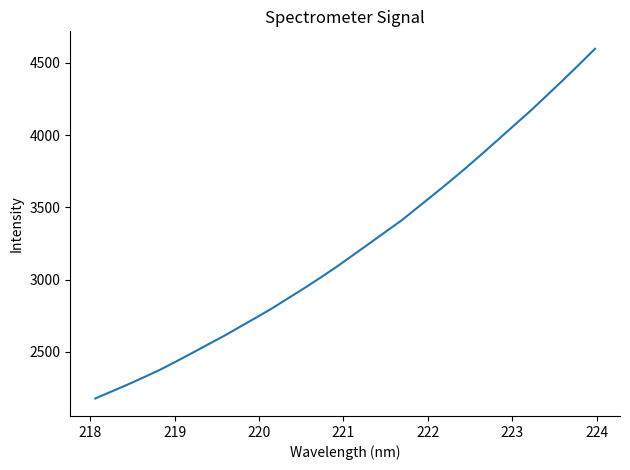

What is the difference between the maximum and minimum values?

2419.7